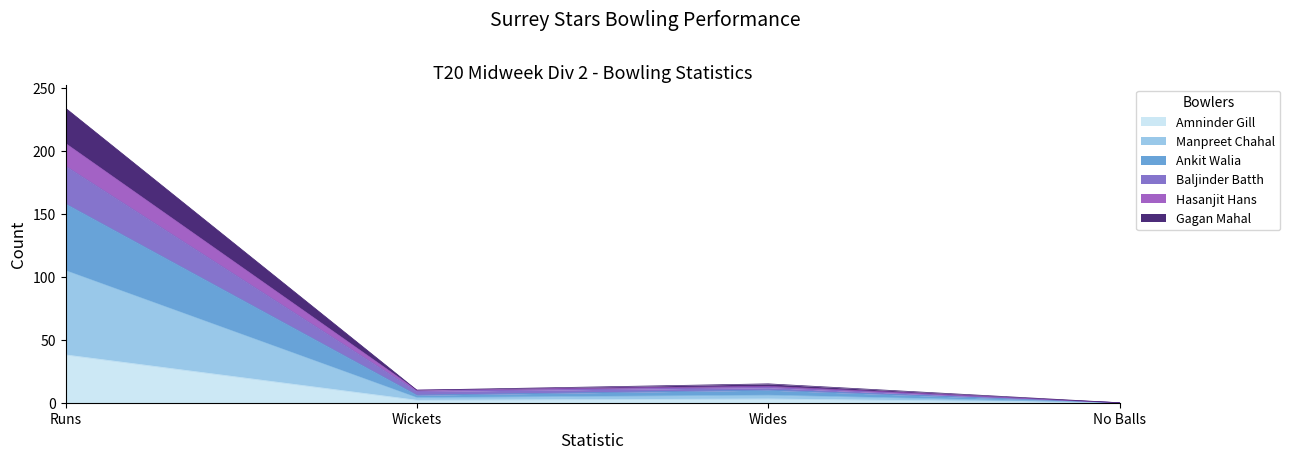

At which category is the sum across all series the highest?

Runs